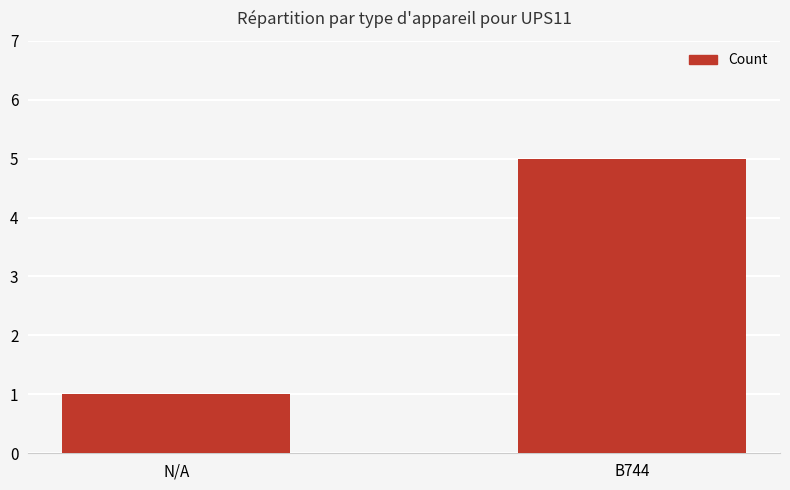

What is the change in value from N/A to B744?

+4